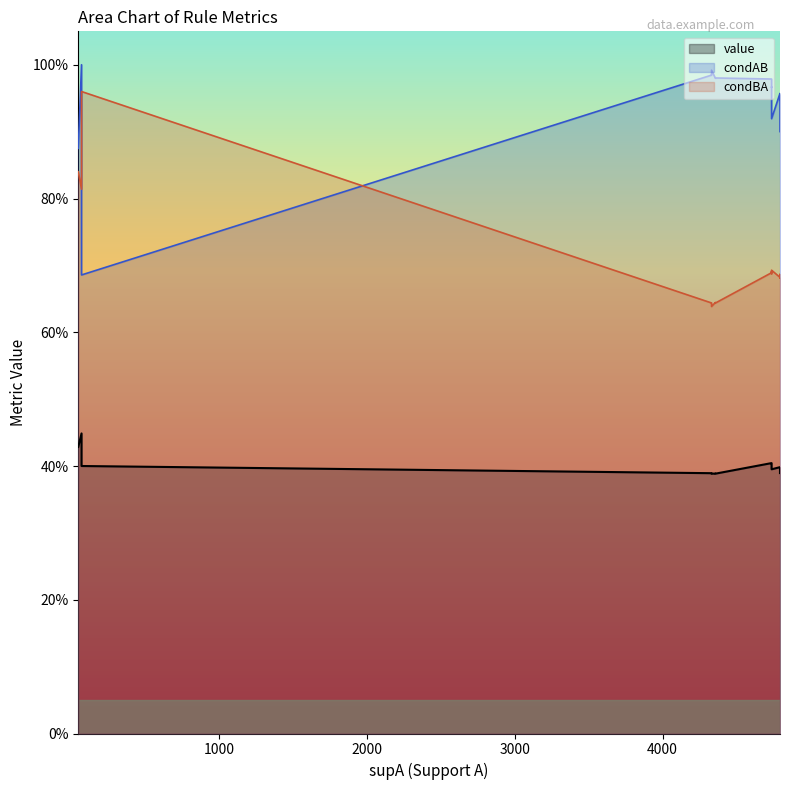

At which label is value closest to 0?

19